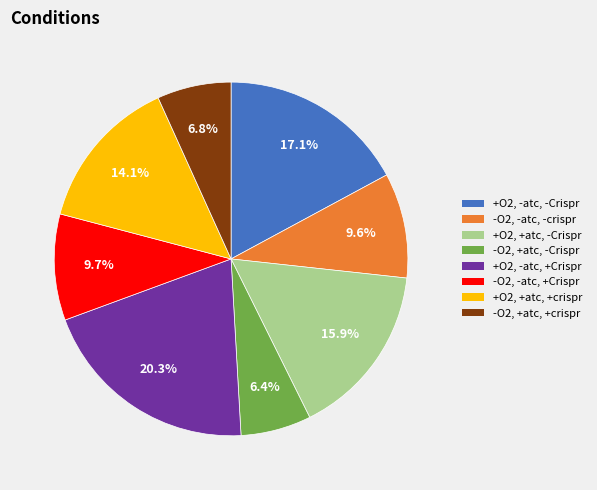

How many segments does this pie chart have?

8